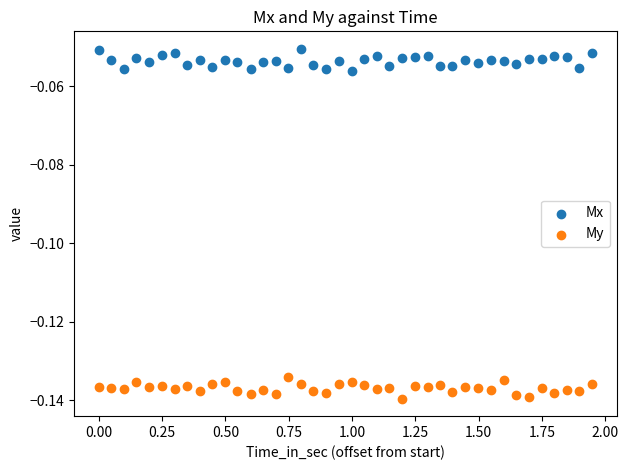

What are all the series names shown in the legend?

Mx, My